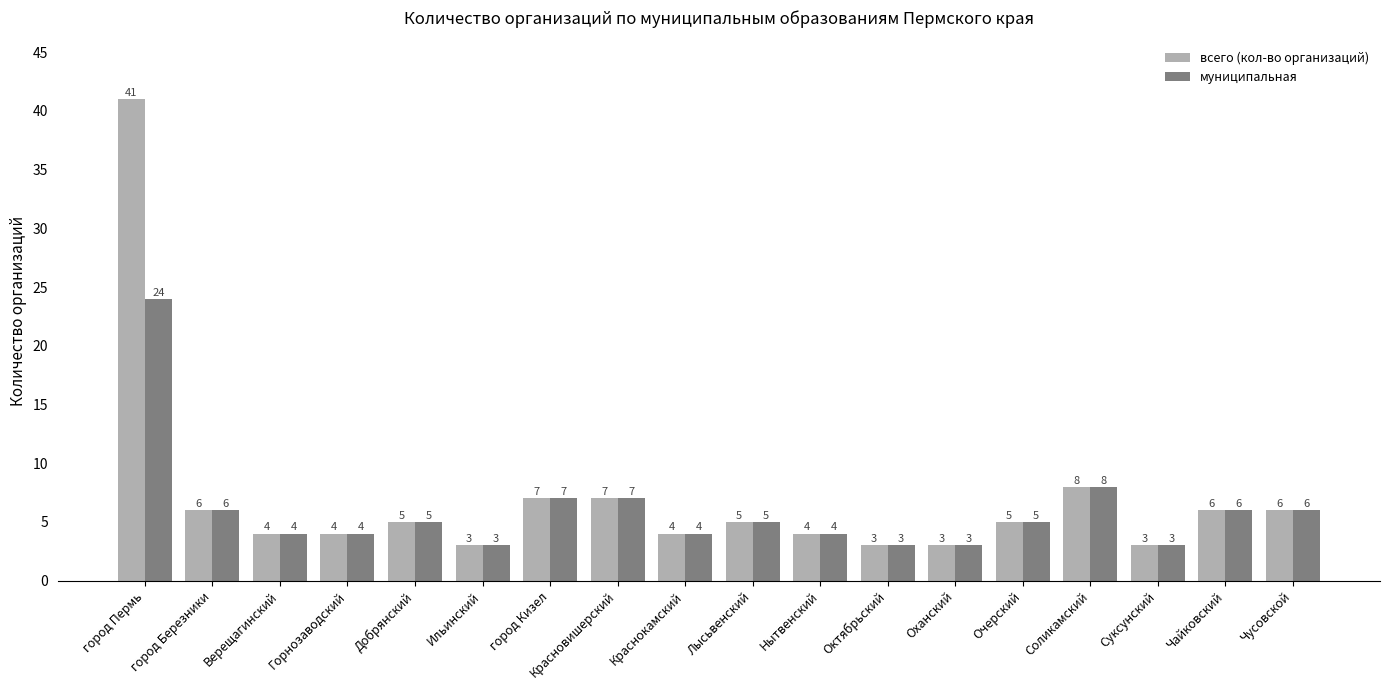

Is it true that всего (кол-во организаций) equals 3 at Очерский?

False